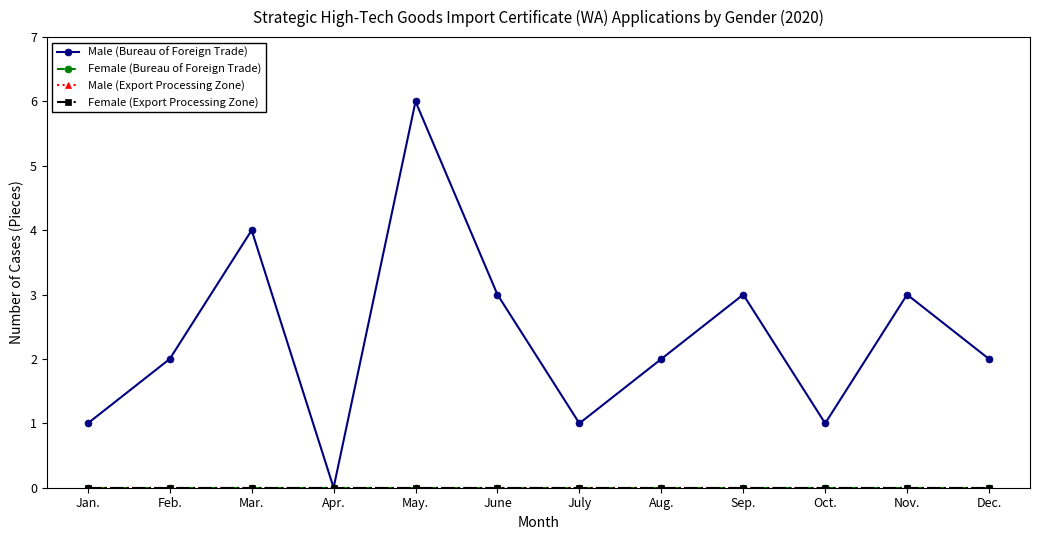

Is this an area chart (filled region under the line)?

No